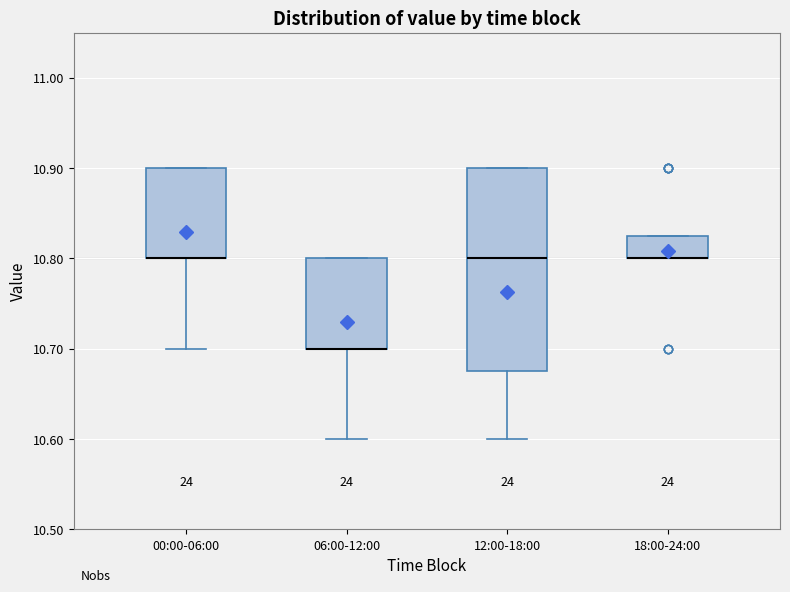

Comparing the boxes themselves (not the whiskers), which one is the tallest?

12:00-18:00